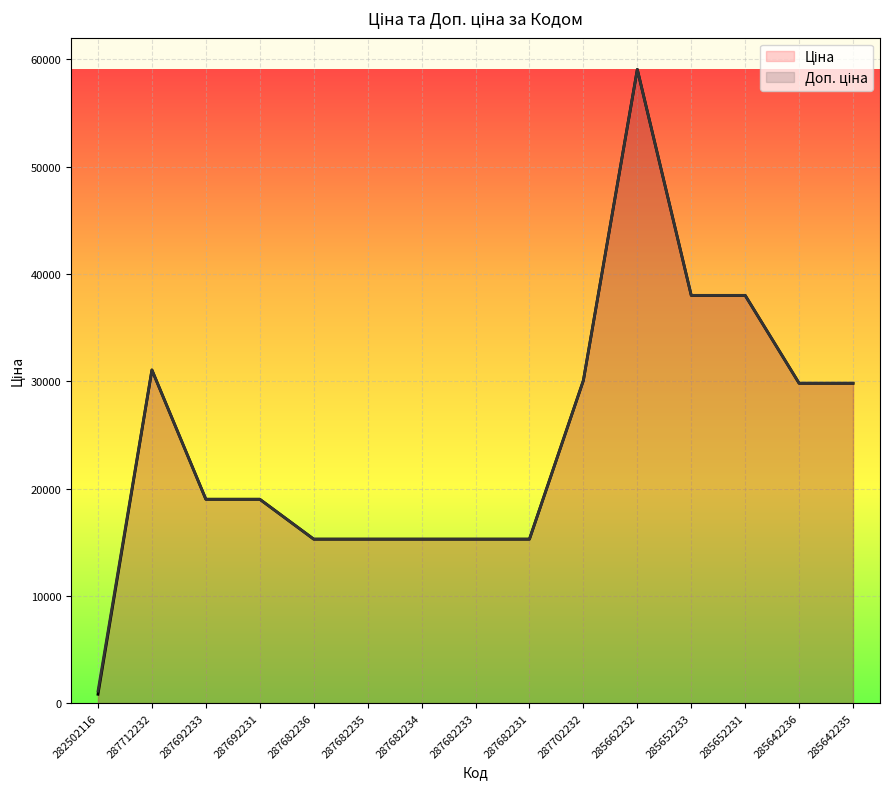

True or false: Ціна and Доп. ціна cross at least once.

False